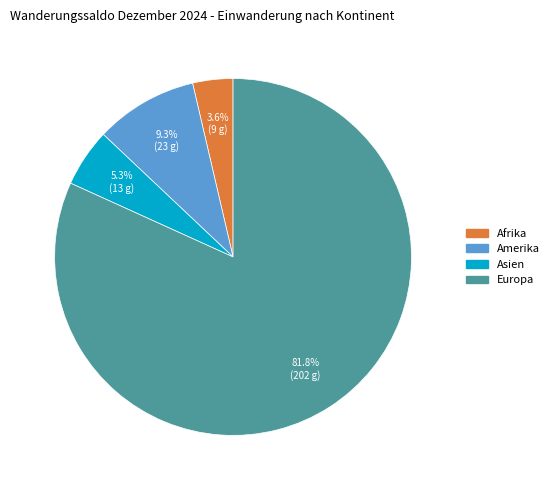

Is there any slice that represents more than half of the pie?

Yes